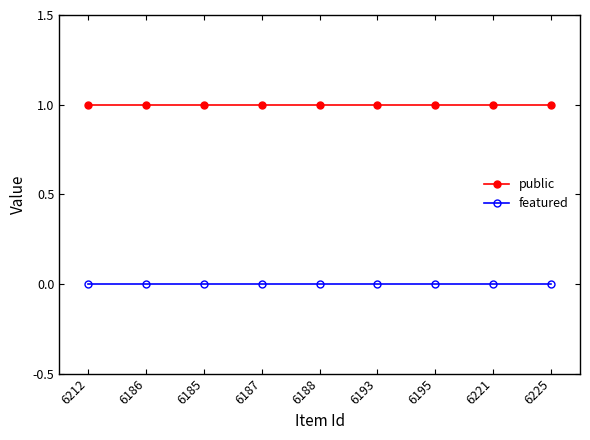

True or false: public and featured intersect in this chart.

False